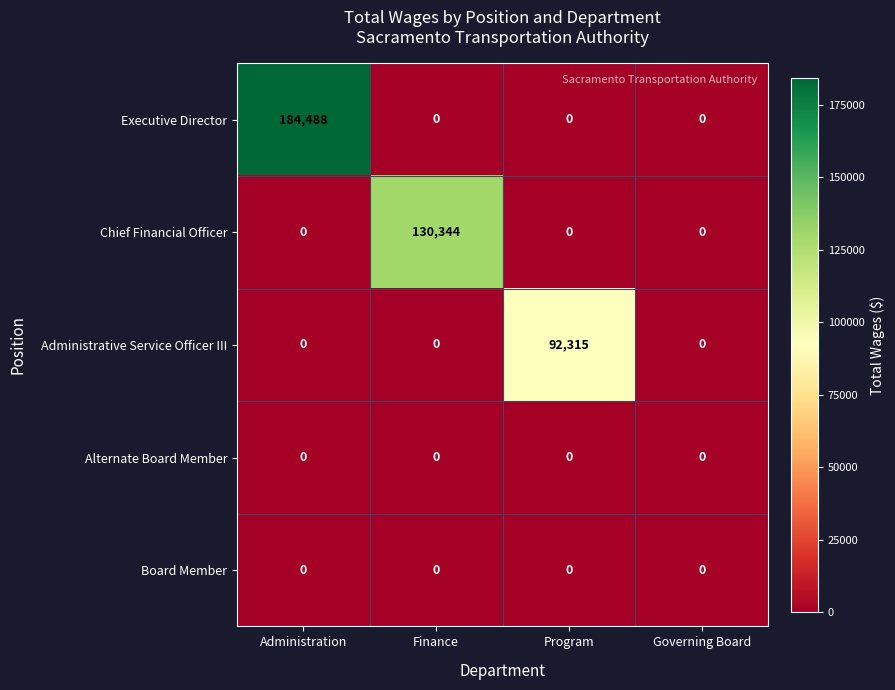

The value of Administrative Service Officer III at Administration is -64074. True or false?

False